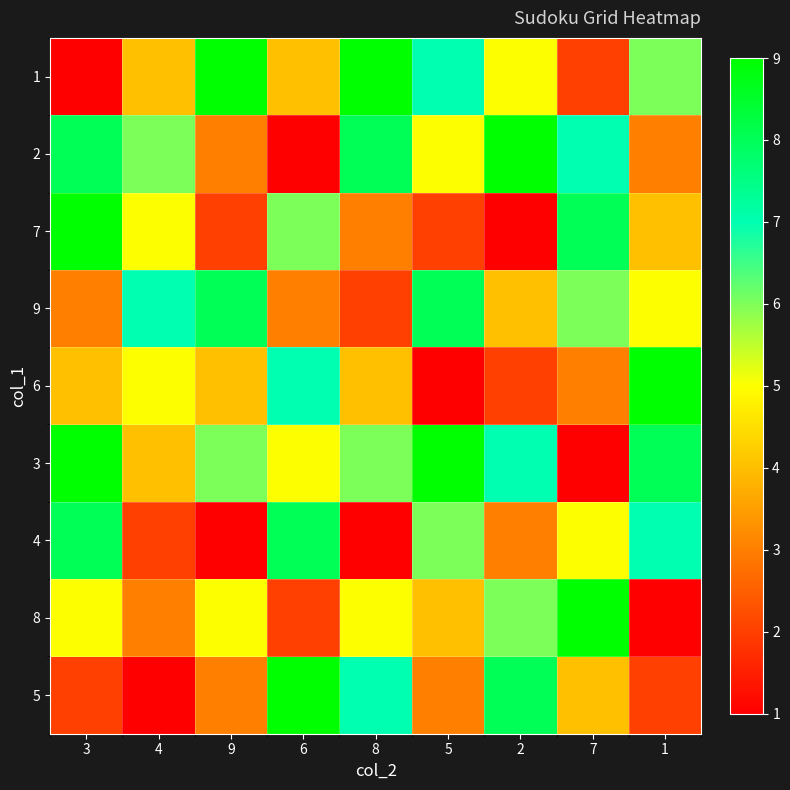

At 2, list the series in order from largest to smallest.

2, 5, 3, 8, 1, 9, 4, 6, 7